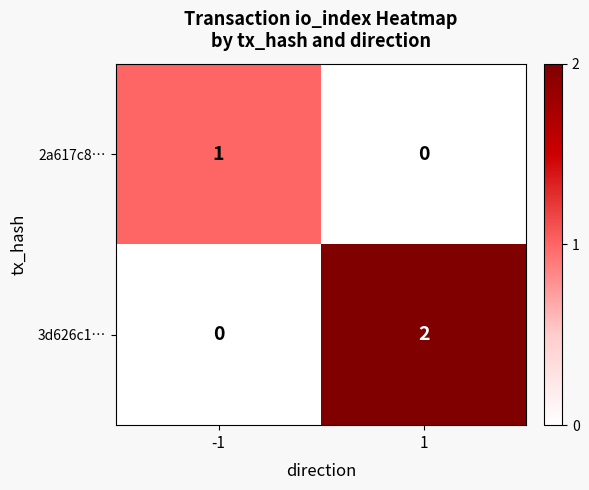

The value of 2a617c8… at -1 is 1. True or false?

True